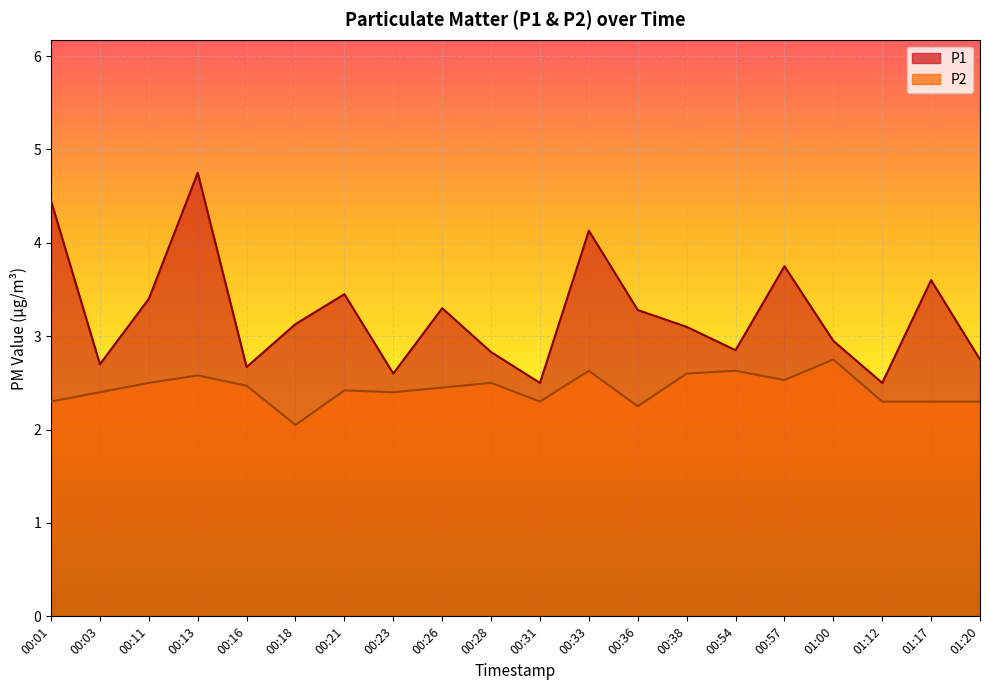

At which category does P2 reach its first local valley?

00:18